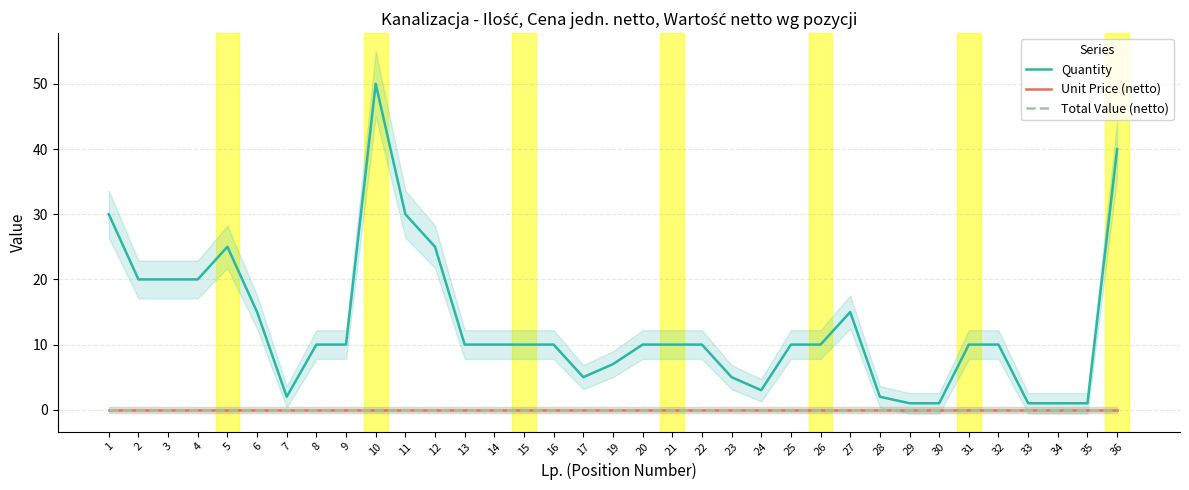

Reading left to right, transcribe all the data shown in this chart.

Quantity: 30	20	20	20	25	15	2	10	10	50	30	25	10	10	10	10	5	7	10	10	10	5	3	10	10	15	2	1	1	10	10	1	1	1	40
Unit Price (netto): 0	0	0	0	0	0	0	0	0	0	0	0	0	0	0	0	0	0	0	0	0	0	0	0	0	0	0	0	0	0	0	0	0	0	0
Total Value (netto): 0	0	0	0	0	0	0	0	0	0	0	0	0	0	0	0	0	0	0	0	0	0	0	0	0	0	0	0	0	0	0	0	0	0	0